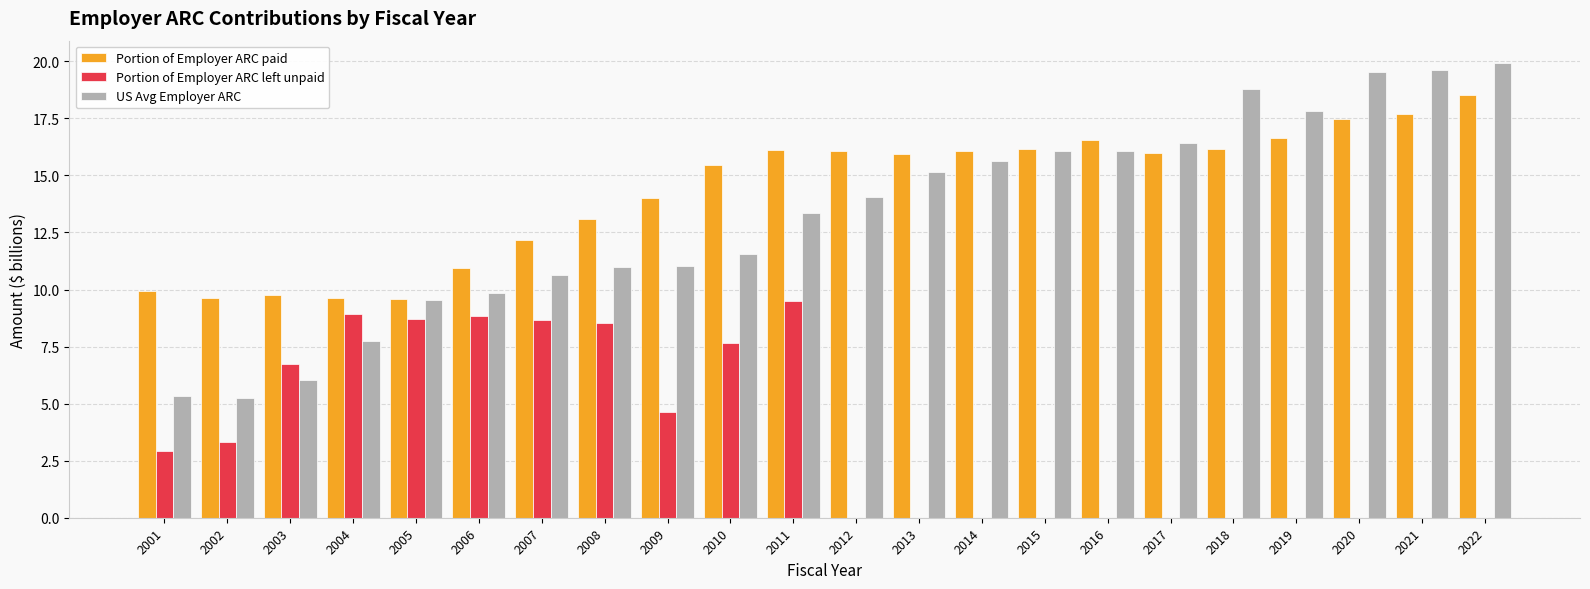

What is the maximum value shown in the chart?

19.9